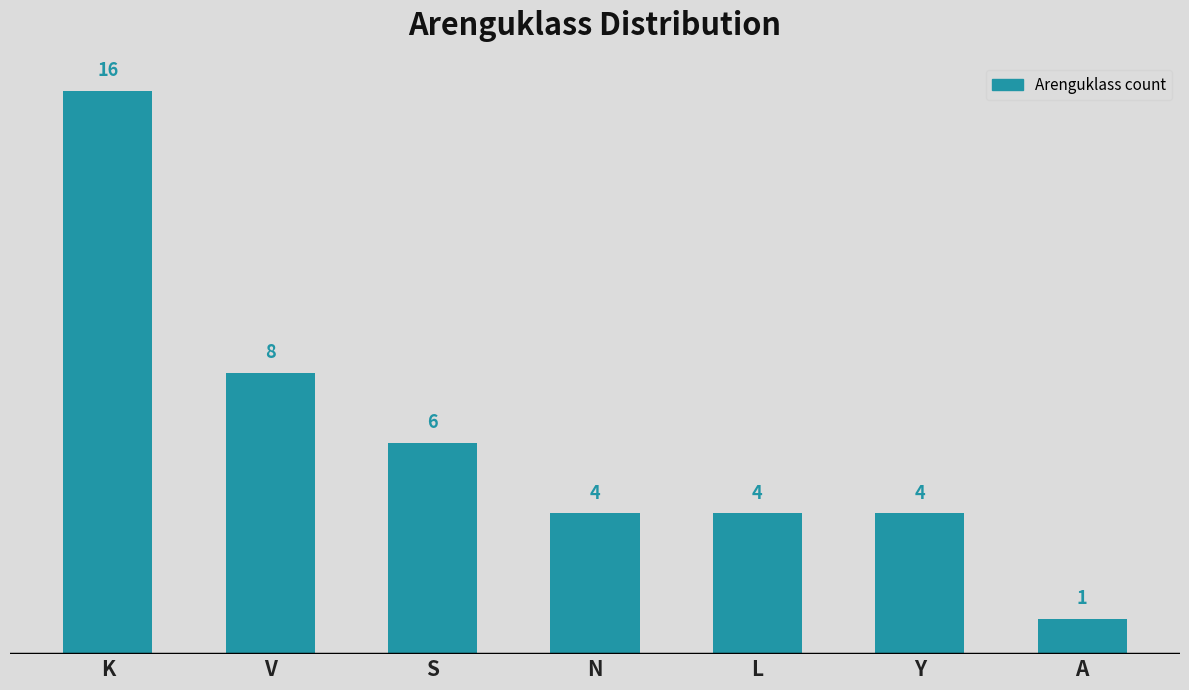

How many categories are shown in the chart?

7